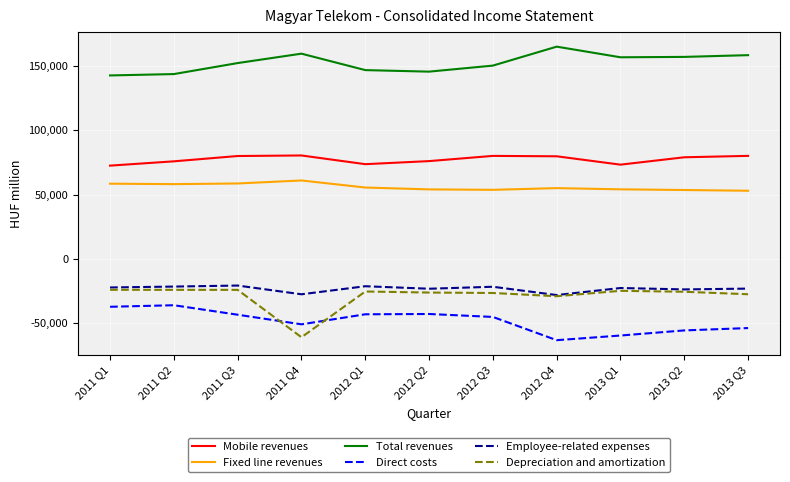

Which series has the largest range (max minus min)?

Depreciation and amortization